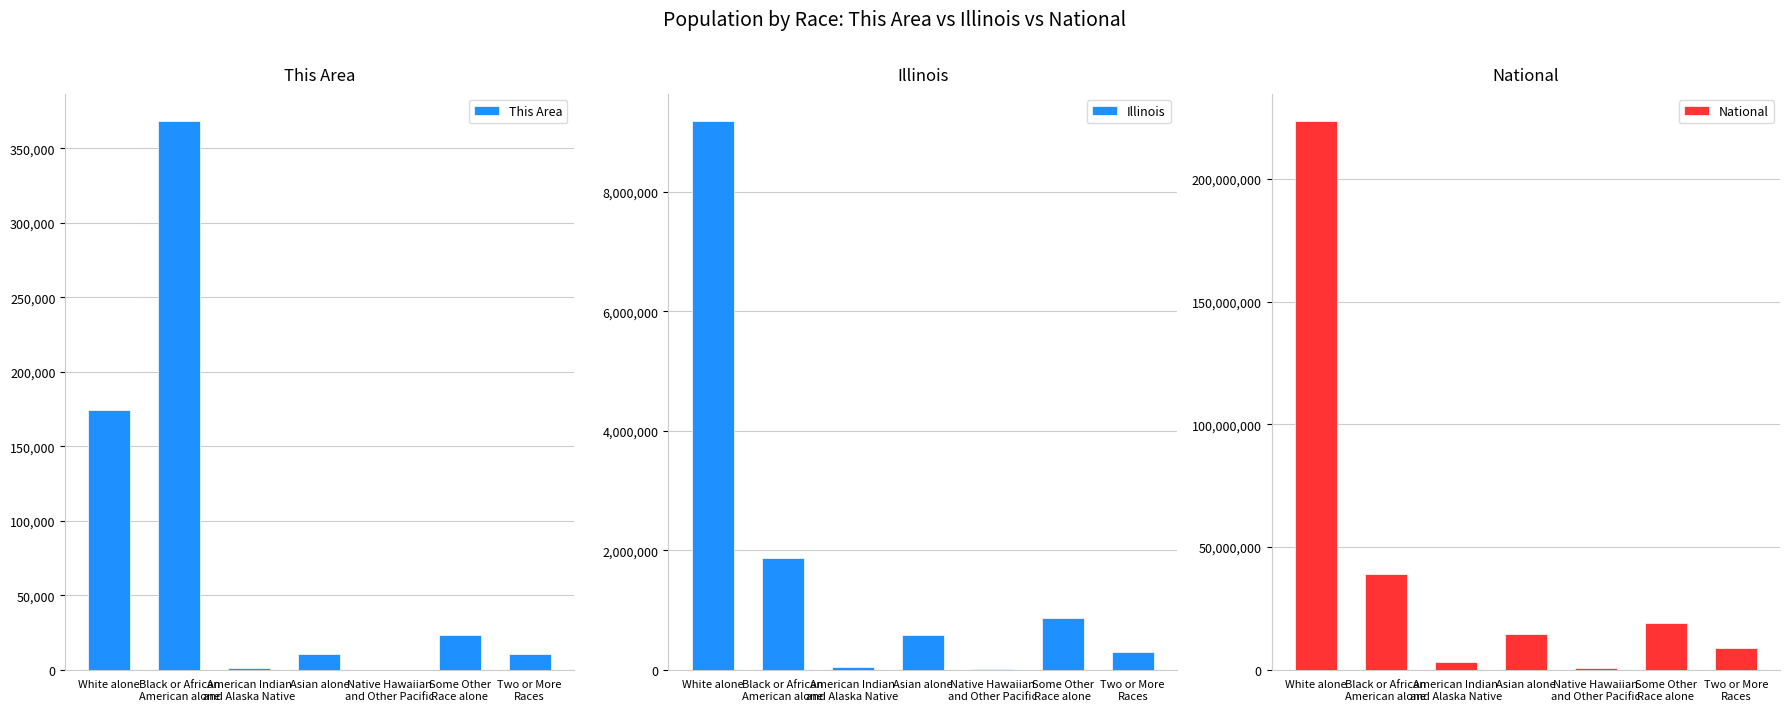

Which series has the largest total across all categories?

National